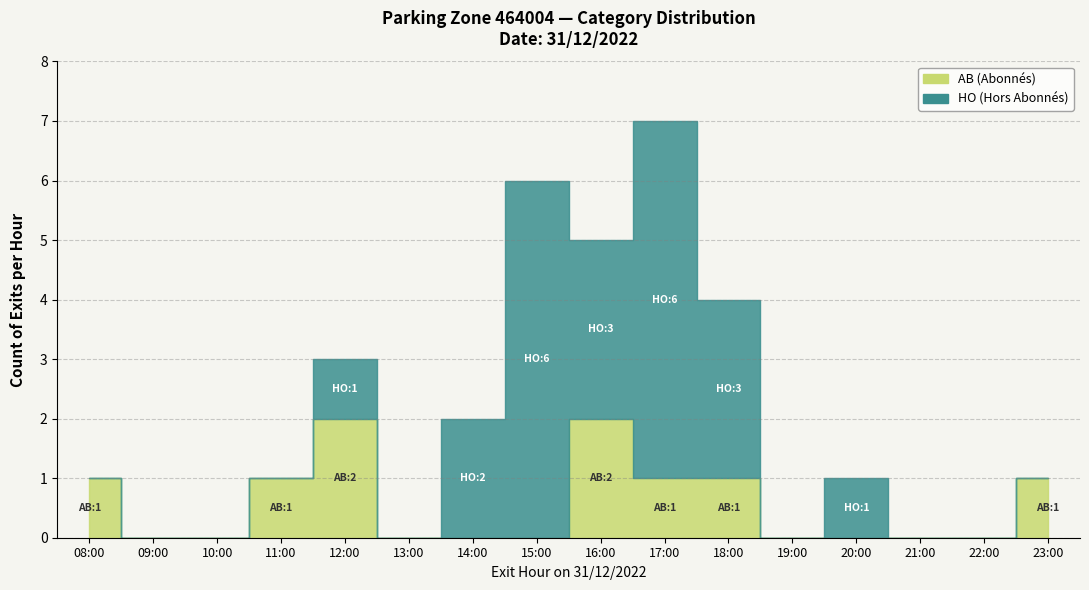

Which has a higher value, 12:00 or 22:00?

12:00